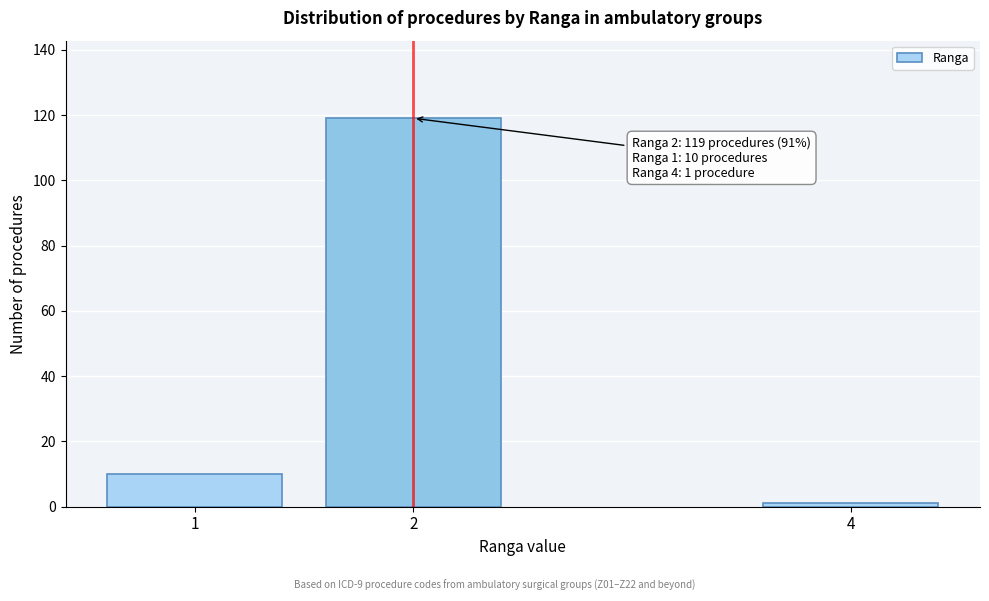

Reading left to right, what are all the values shown in this chart?

10	119	1